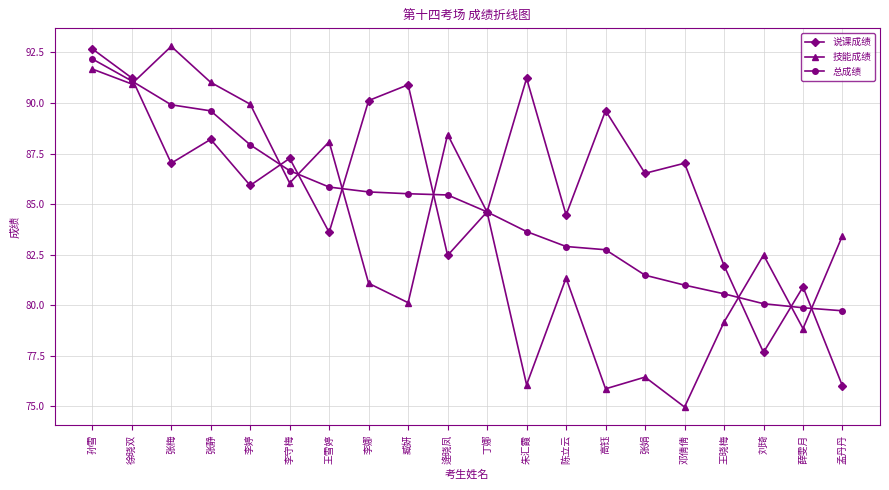

Is it true that 说课成绩 equals 91.2 at 朱汇霞?

True